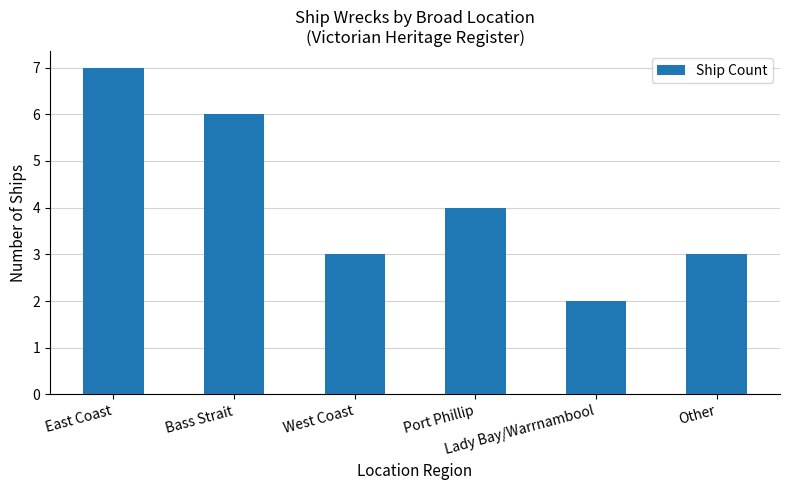

What is the label of the 6th bar from the right?

East Coast